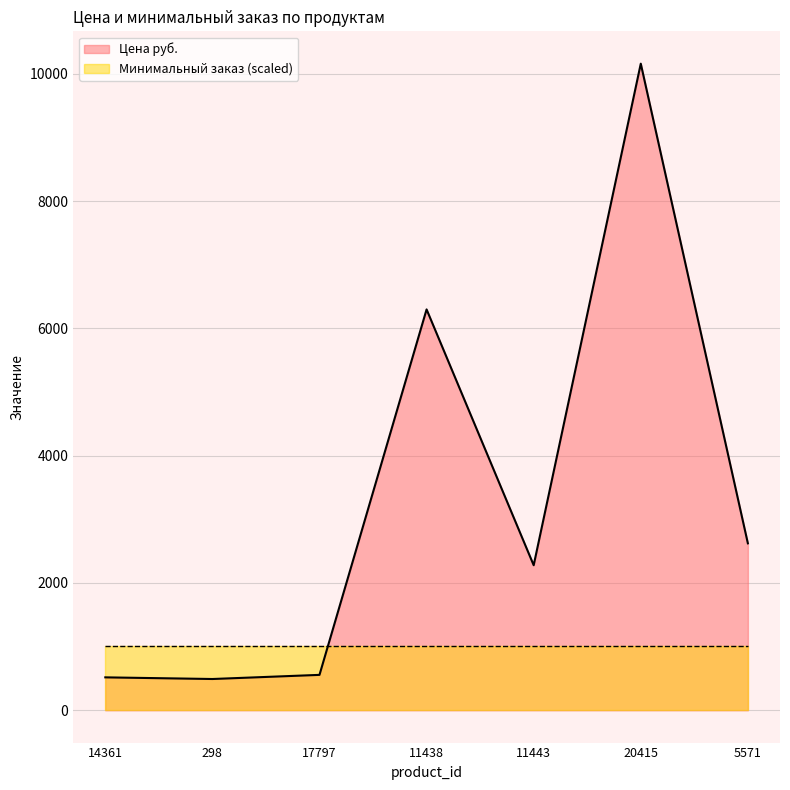

How many categories are shown in the chart?

7